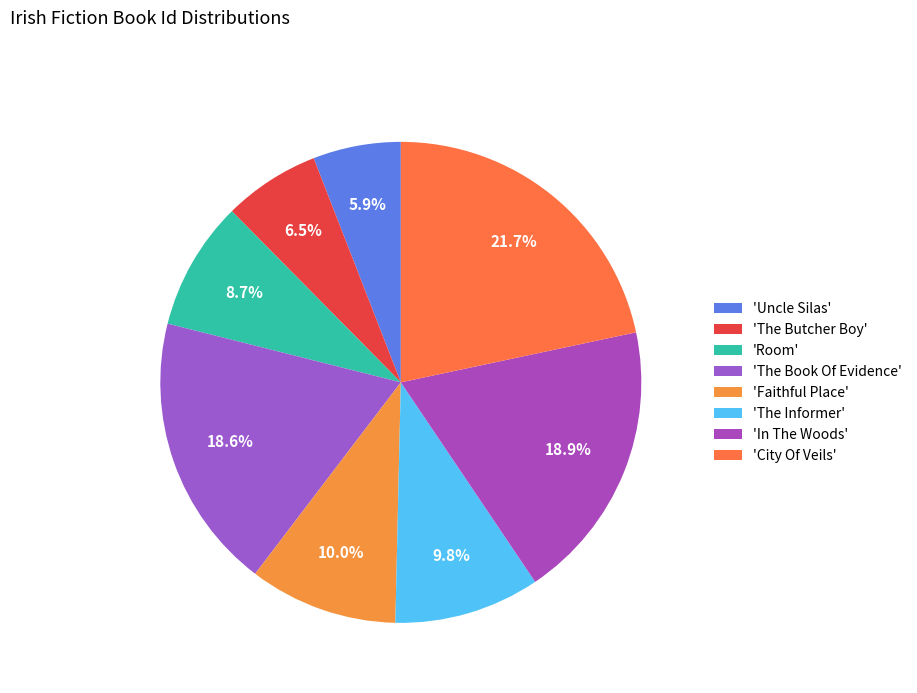

Count the number of slices in the pie.

8